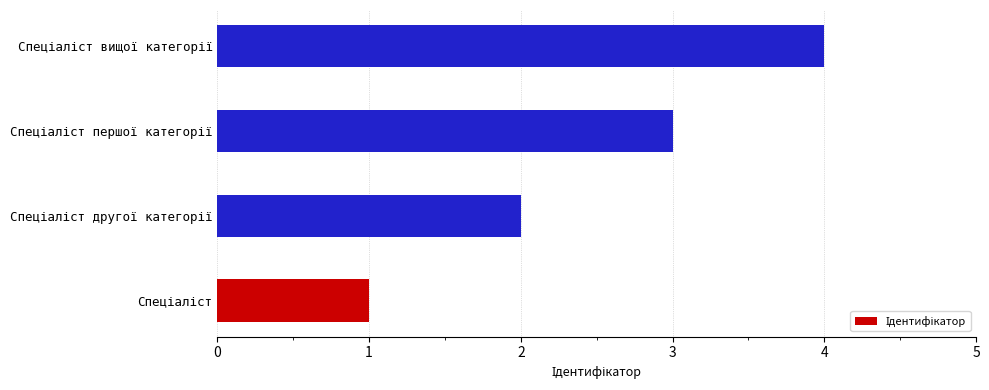

Does the chart contain any negative values?

No